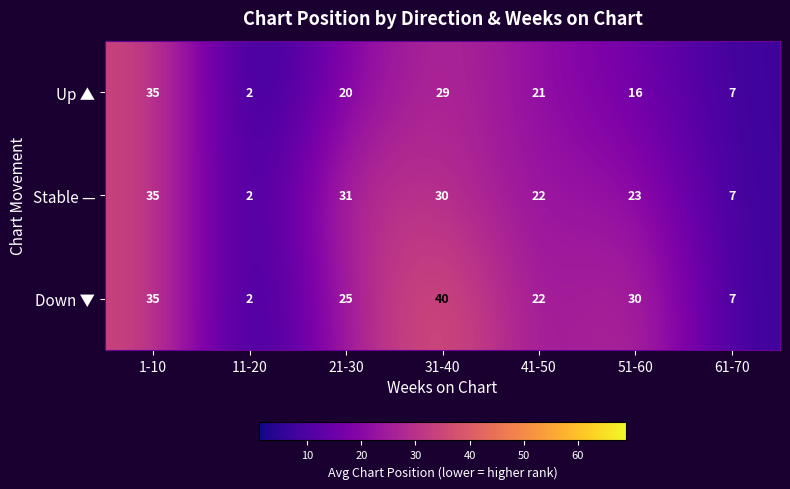

What is the total value across all series at 31-40?

99